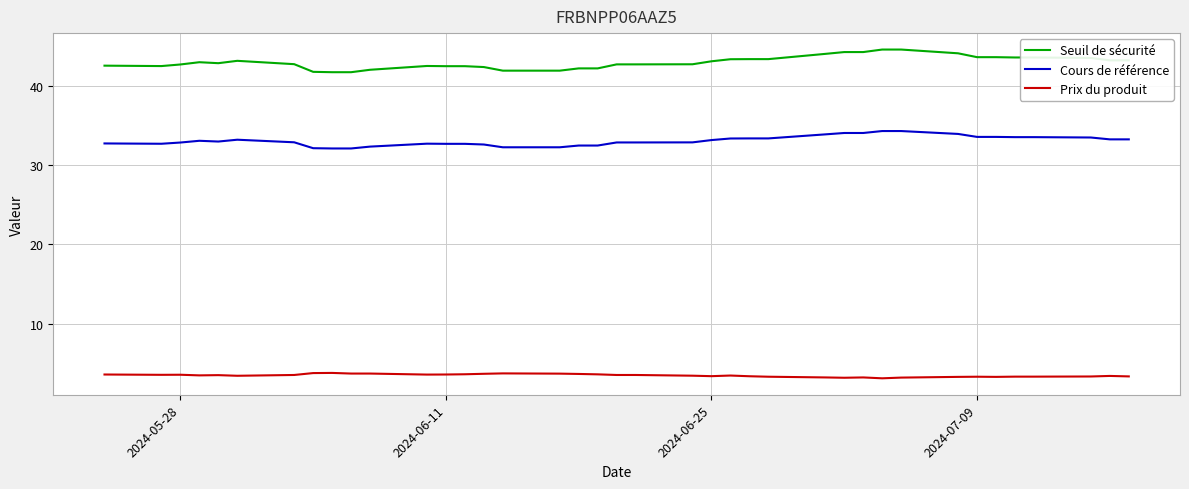

Which series has the largest total across all categories?

Seuil de sécurité